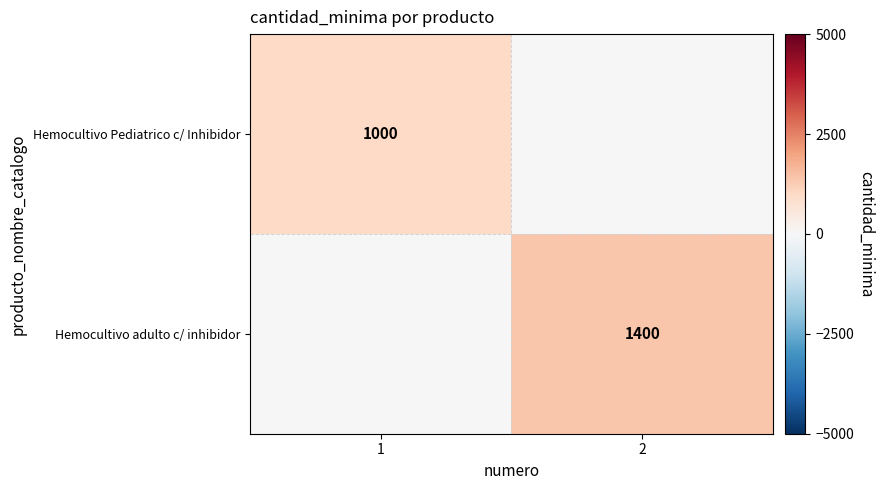

True or false: Hemocultivo Pediatrico c/ Inhibidor has a value of 1000 at 1.

True